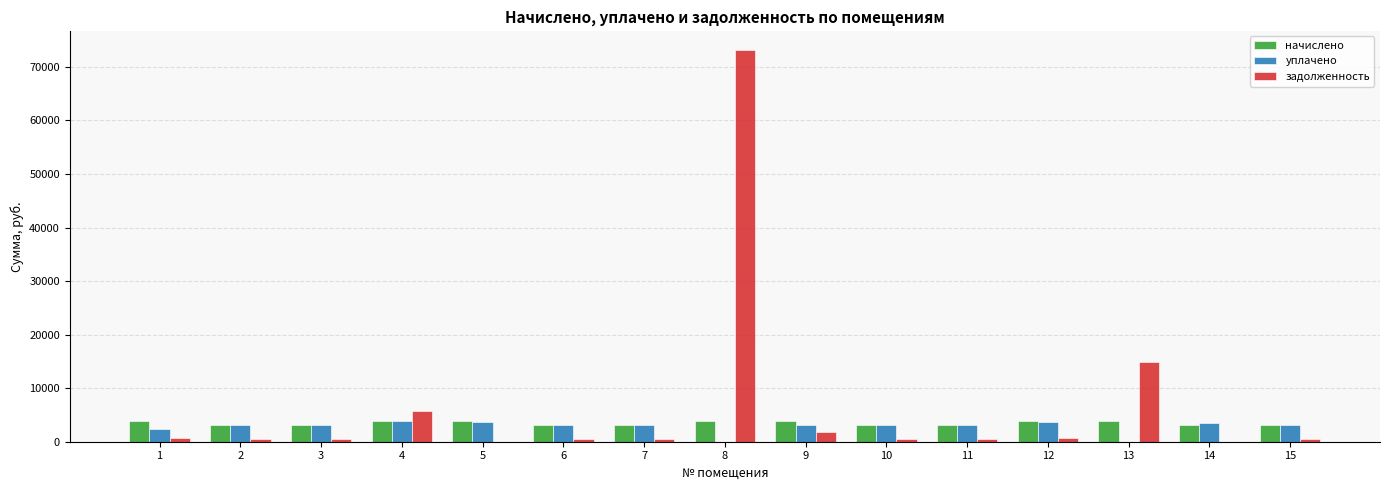

What is the sum of all начислено values?

51497.5